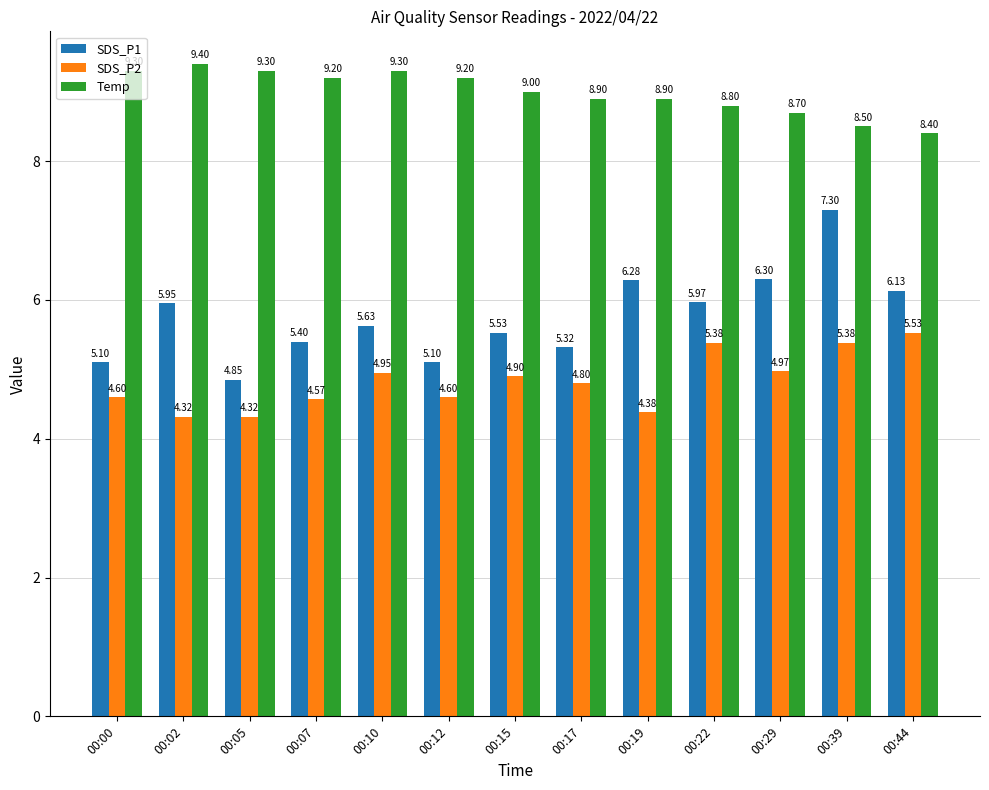

What are all the series names shown in the legend?

SDS_P1, SDS_P2, Temp